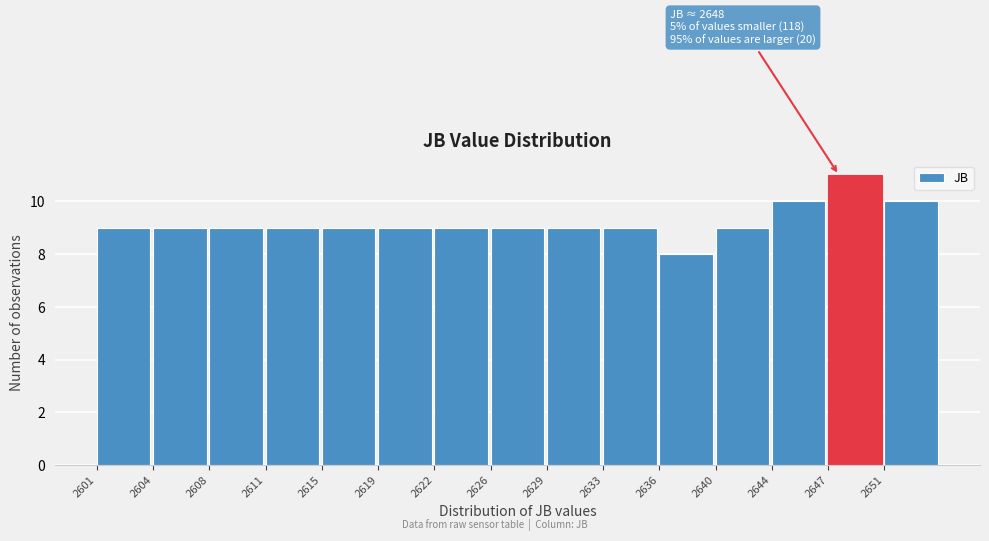

Reading left to right, transcribe all the data shown in this chart.

9	9	9	9	9	9	9	9	9	9	8	9	10	11	10